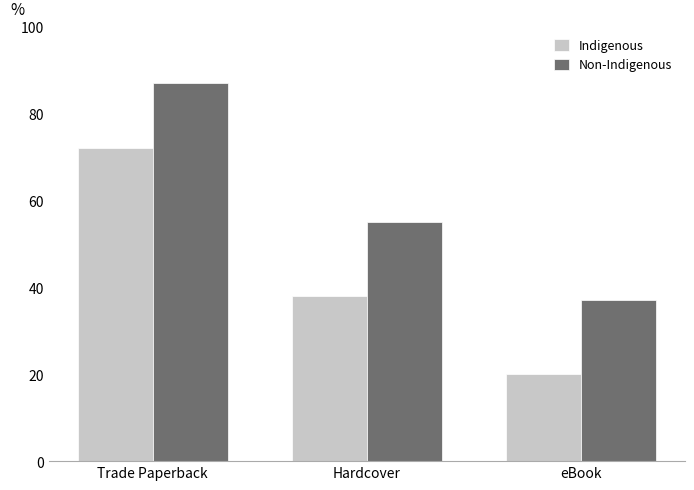

At which label does Indigenous first exceed 38?

Trade Paperback